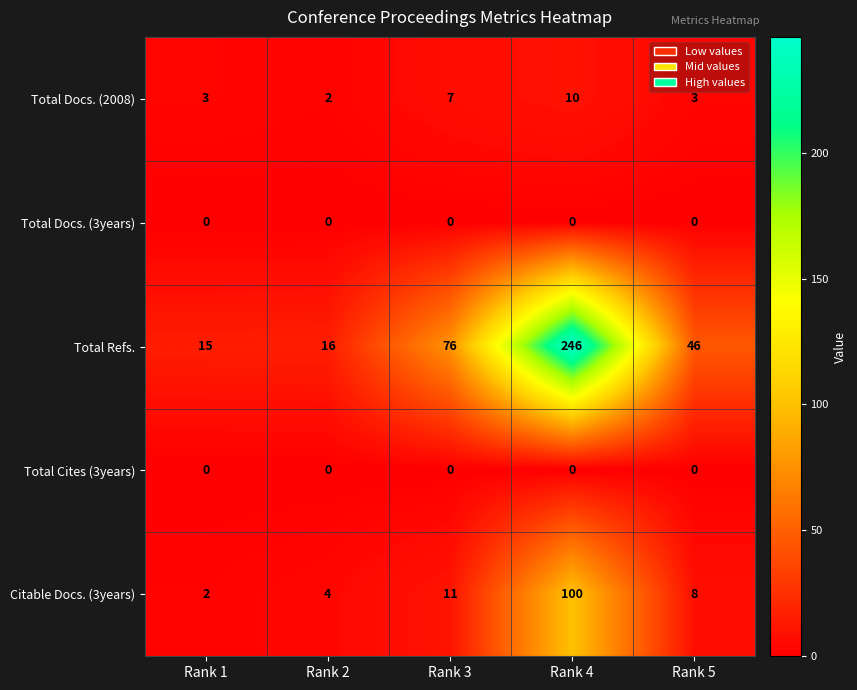

What is the spread (max minus min) of values at Rank 1?

15